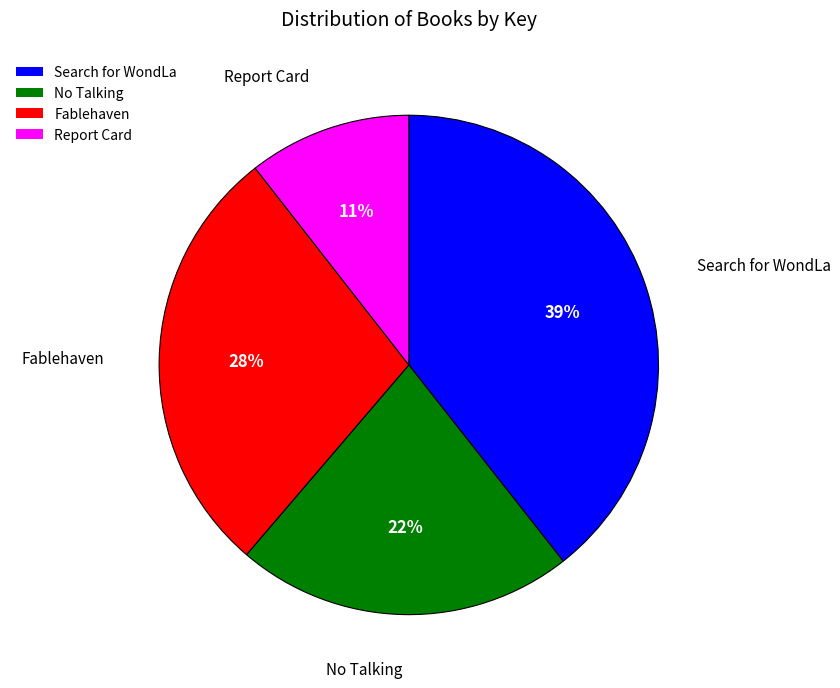

What is the ratio of the value at No Talking to the value at Fablehaven?

0.8